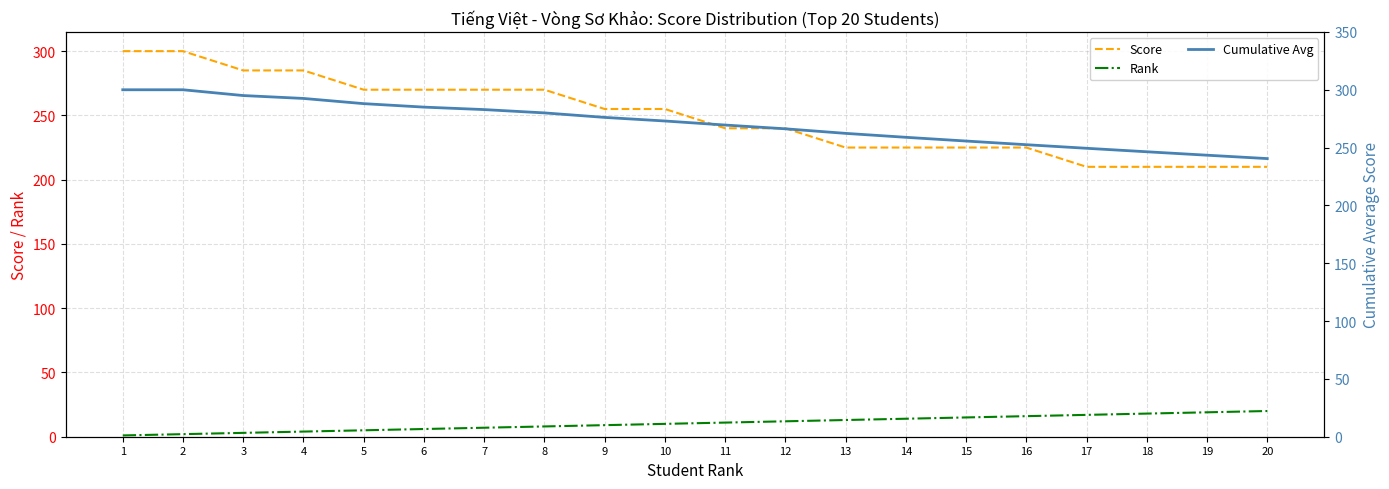

How many distinct data groups are displayed?

3